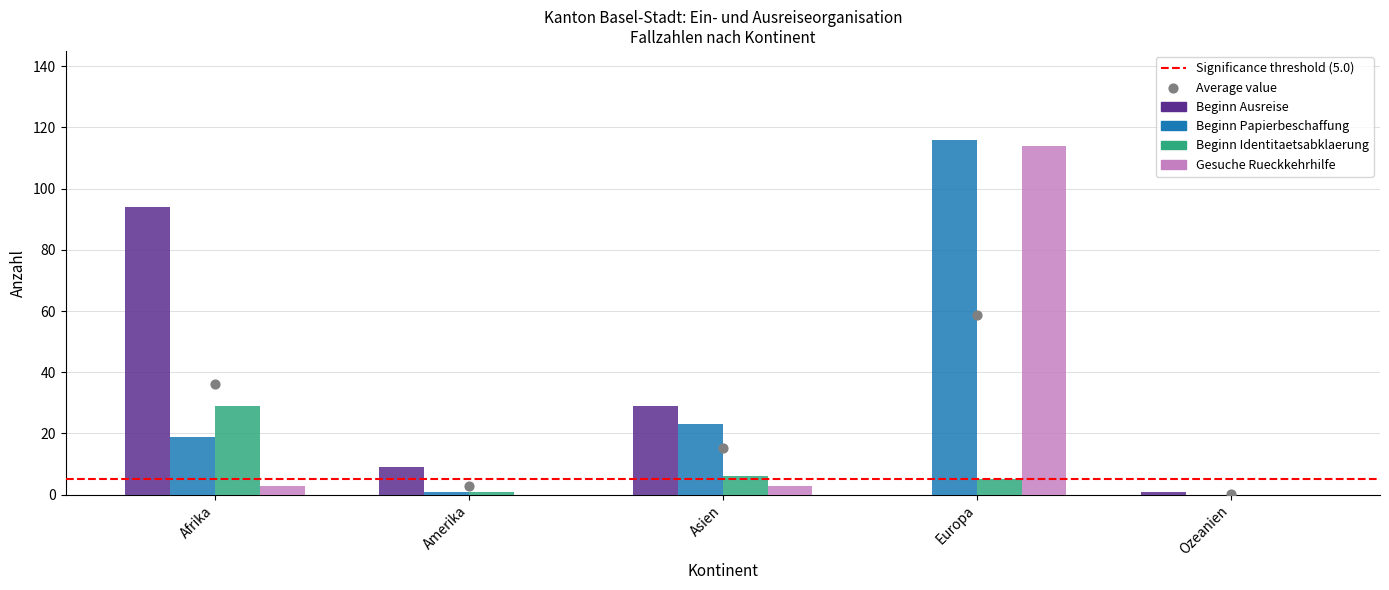

What are all the series names shown in the legend?

Beginn Ausreise, Beginn Papierbeschaffung, Beginn Identitaetsabklaerung, Gesuche Rueckkehrhilfe